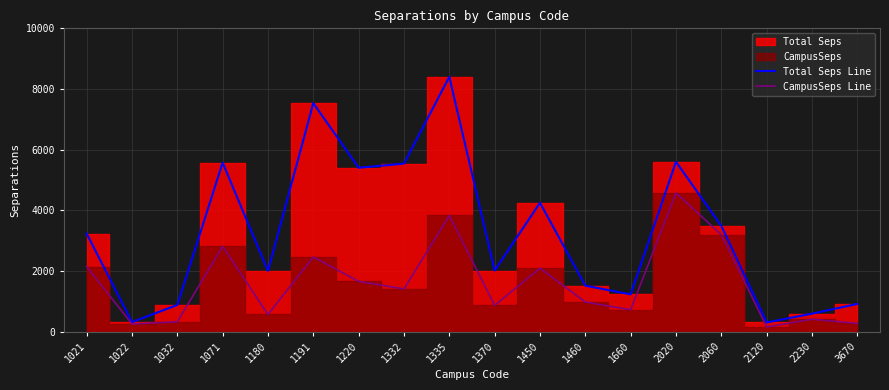

The value of CampusSeps Line at 1335 is 6728.7. True or false?

False